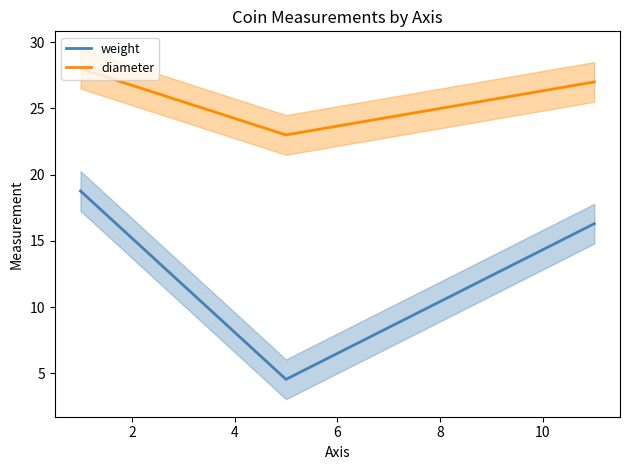

How many values in the weight series exceed 16?

2